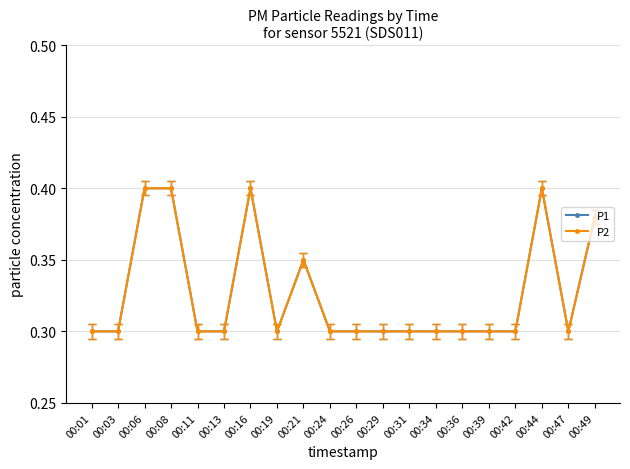

Does the chart have visible grid lines?

Yes